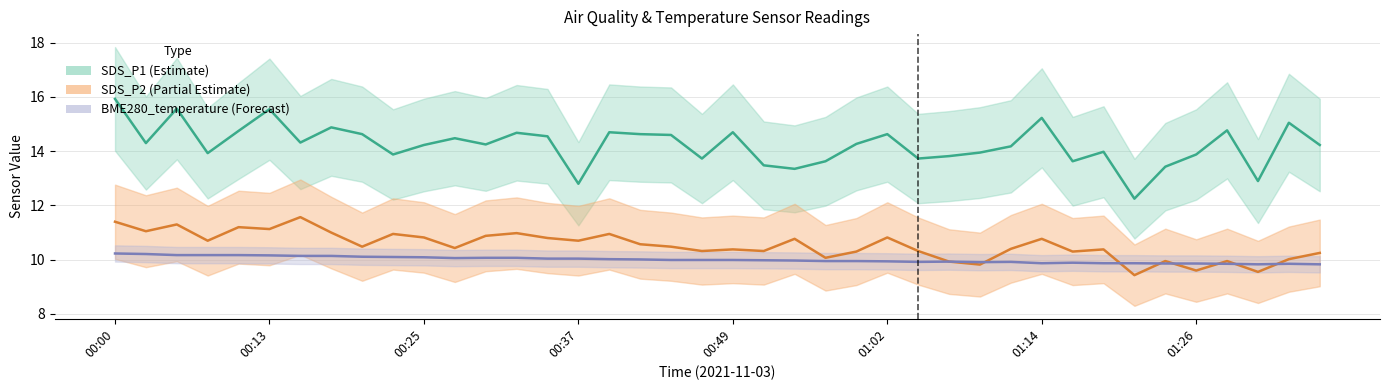

What position from the right is 00:47?

21